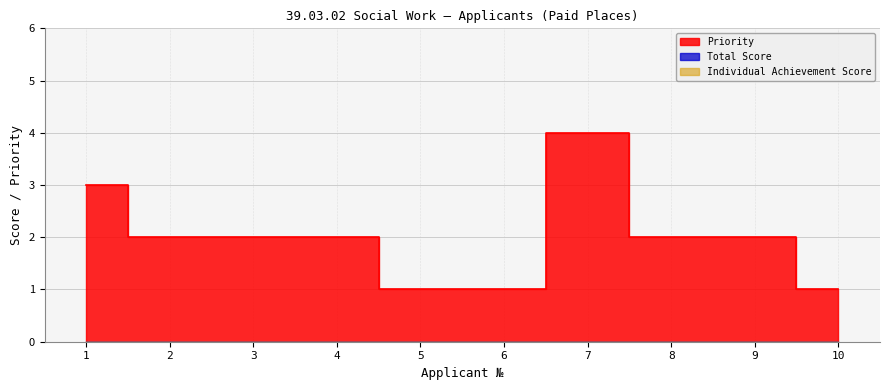

Which series has the largest total across all categories?

Priority